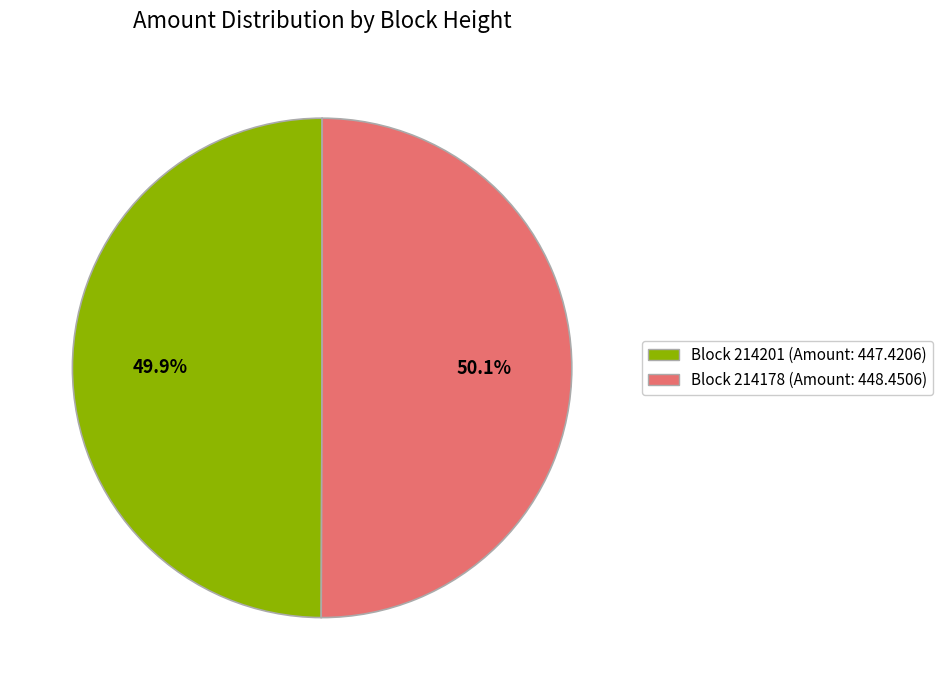

How many segments does this pie chart have?

2